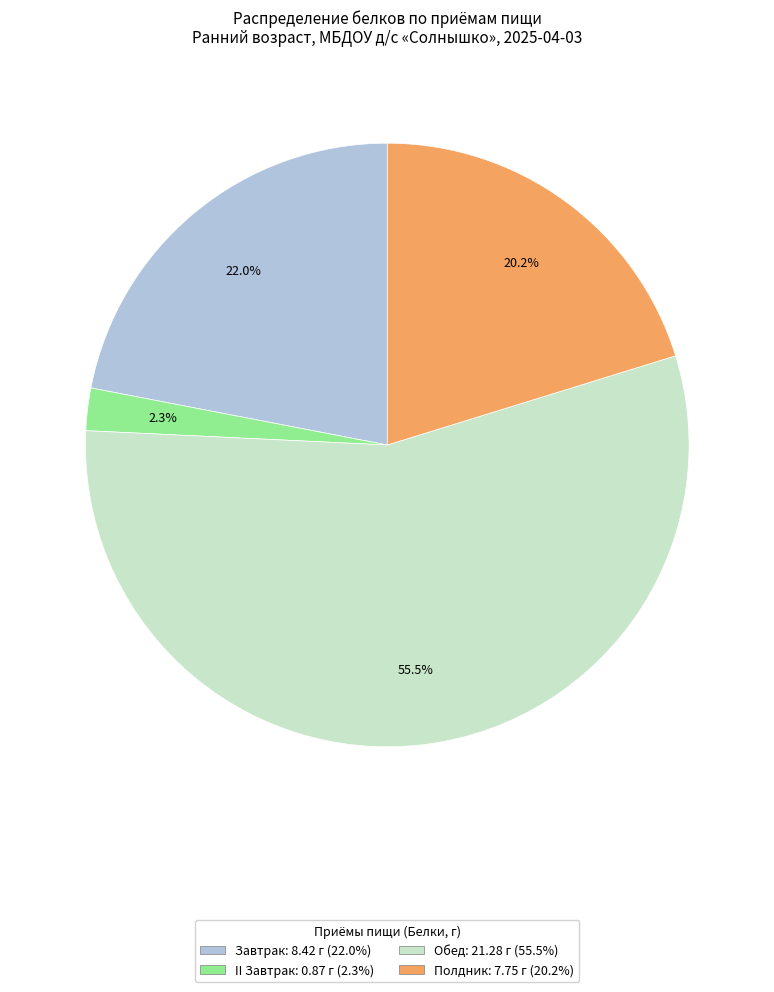

To the nearest percent, what is the difference between the Завтрак and Полдник slice percentages?

2%